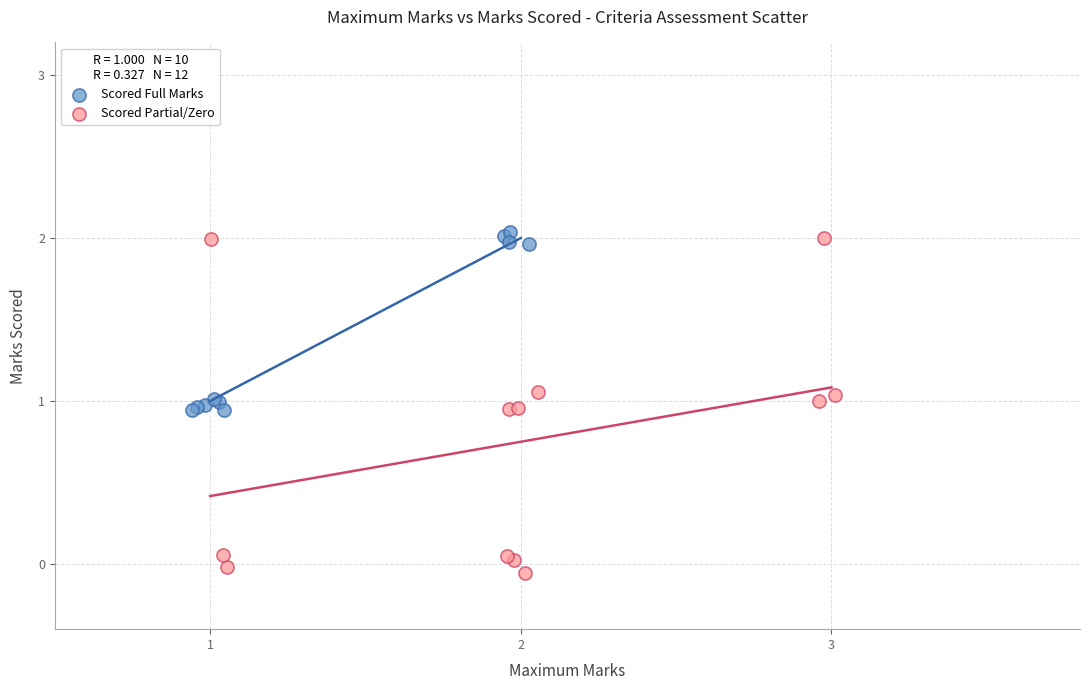

Which series contains the lowest Y value?

Scored Partial/Zero